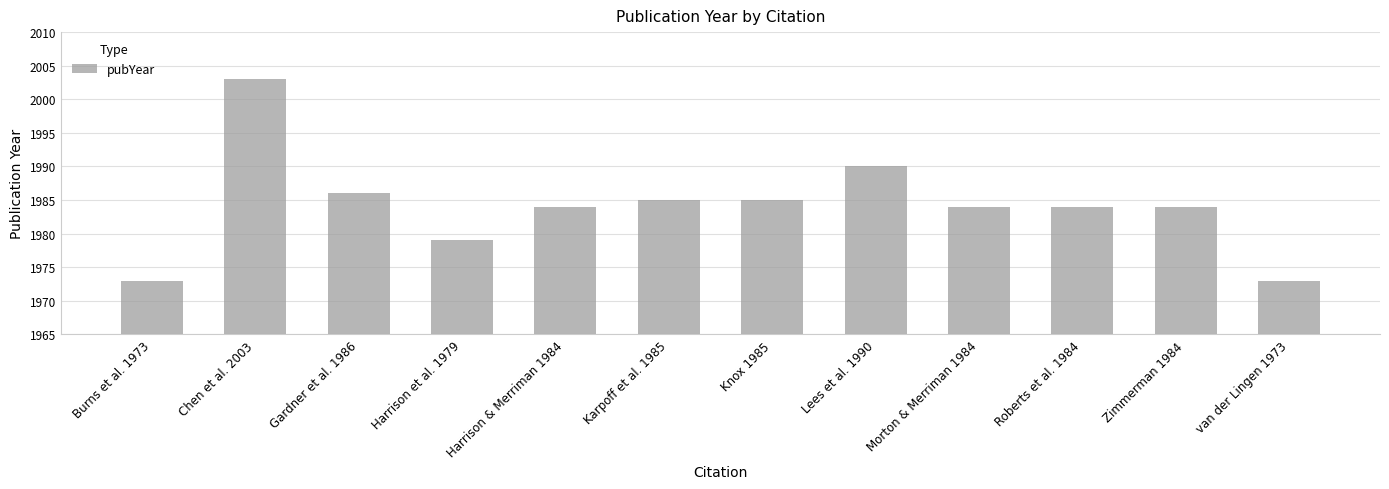

Does the chart contain stacked bars?

No